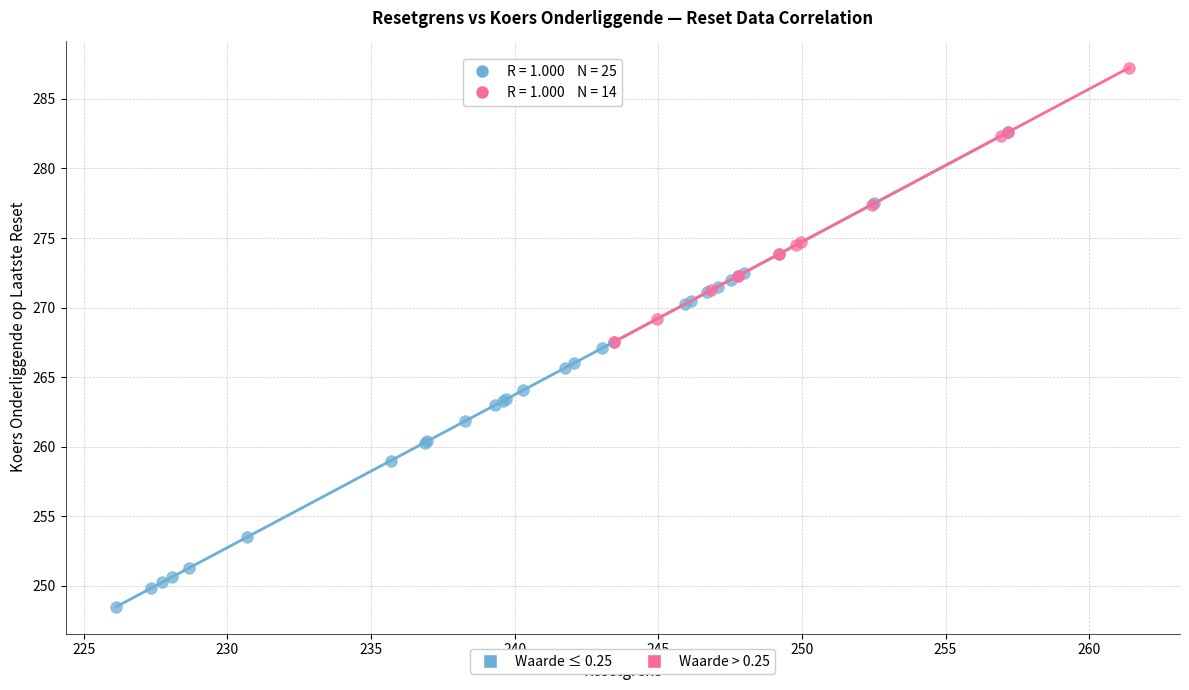

Which series reaches the minimum Y coordinate?

Waarde ≤ 0.25